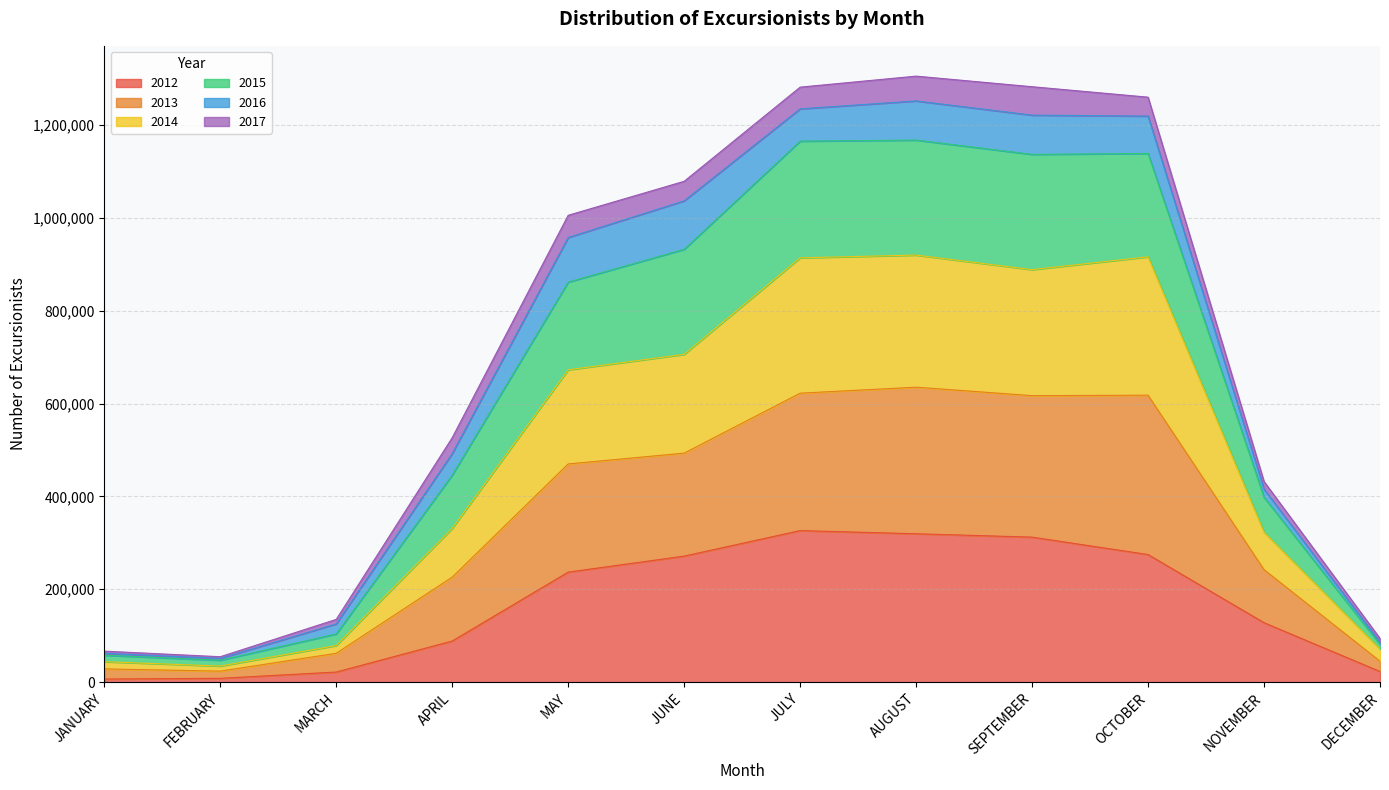

What is the total value across all series at MARCH?

135144